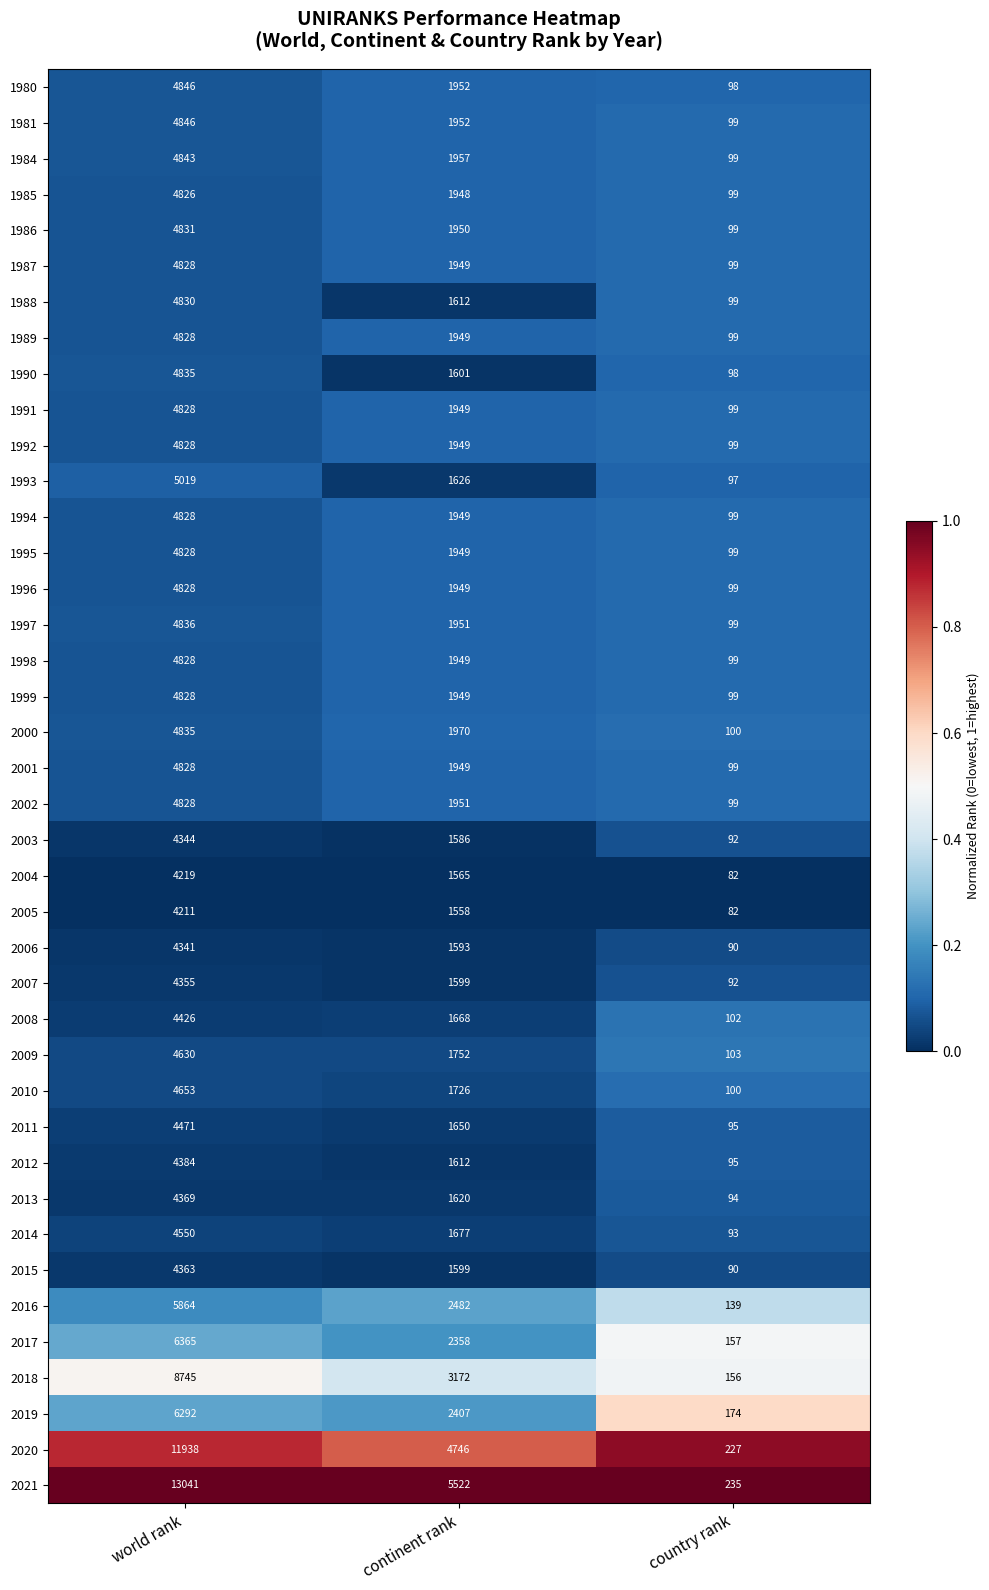

Read the 1995 value at continent rank, to the nearest 50.

1950